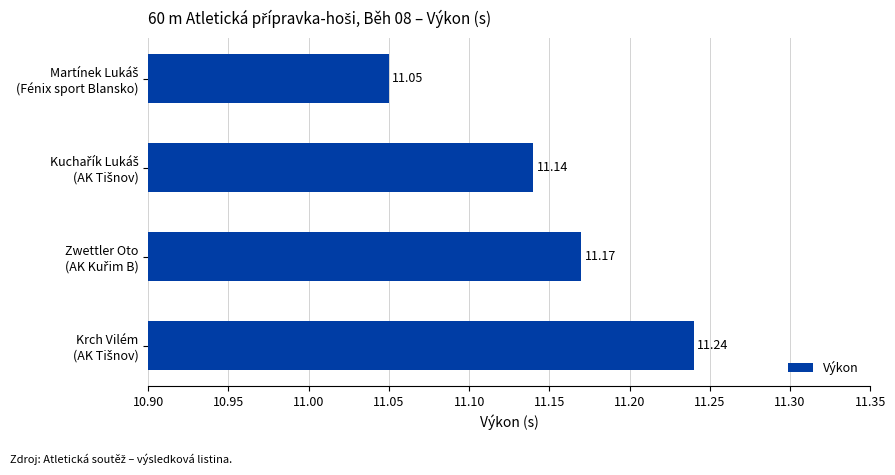

What is the average value?

11.2